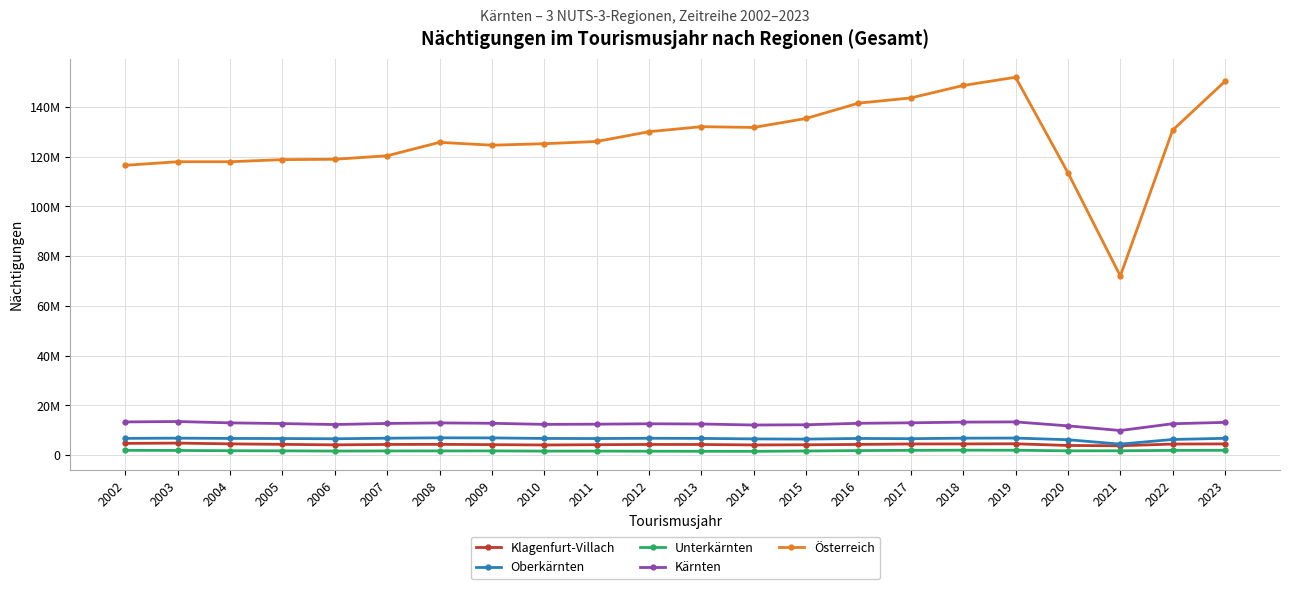

What is the minimum value shown in the chart?

1509048